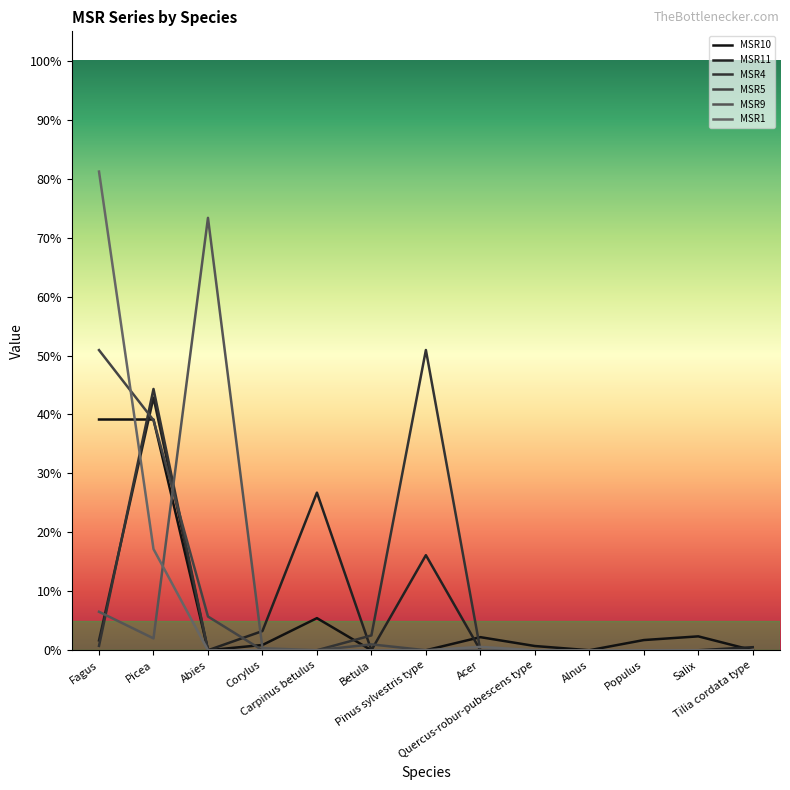

Between Betula and Acer, which is larger?

Acer